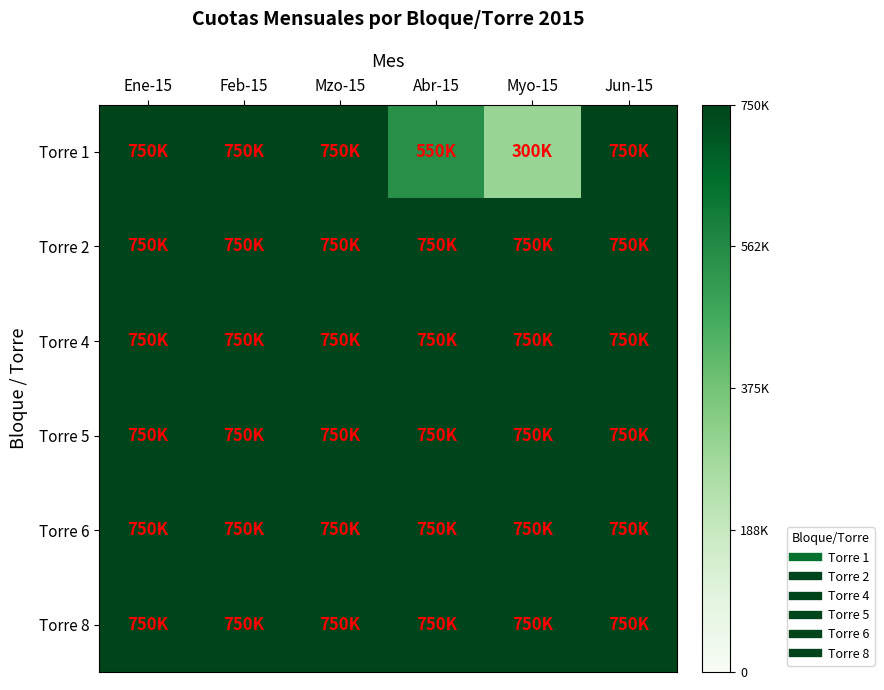

At which category is the sum across all series the highest?

Ene-15